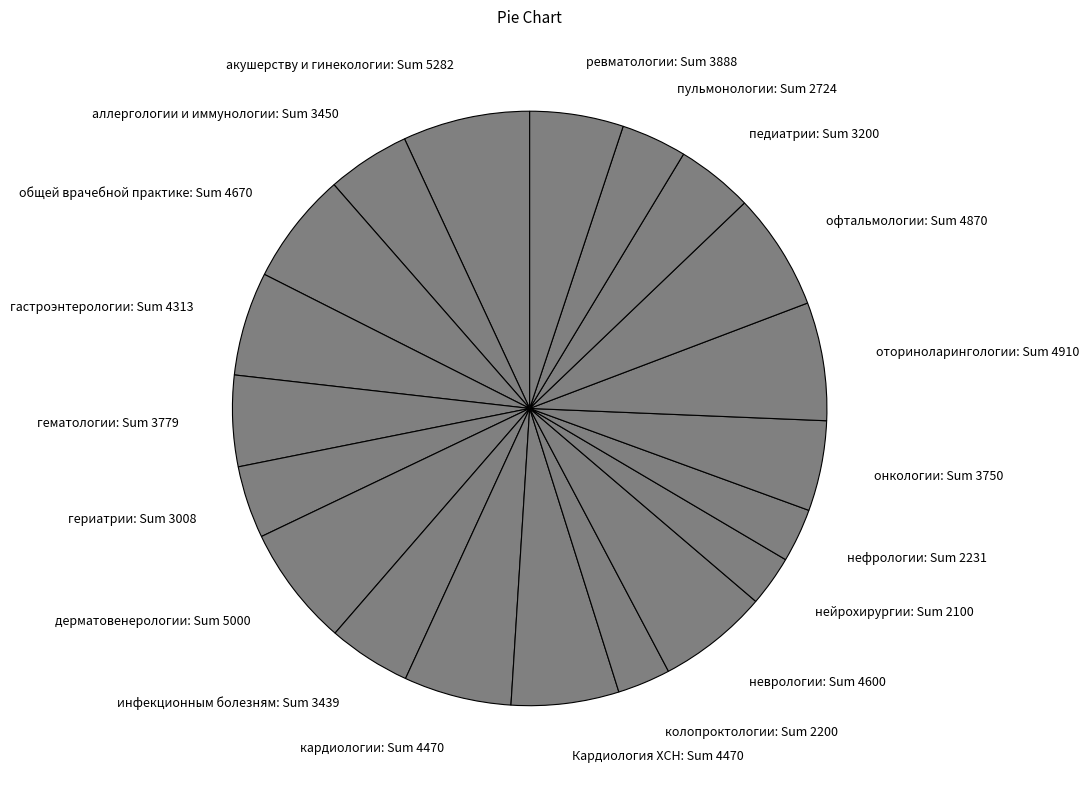

Which has a higher value, Кардиология ХСН or гериатрии?

Кардиология ХСН